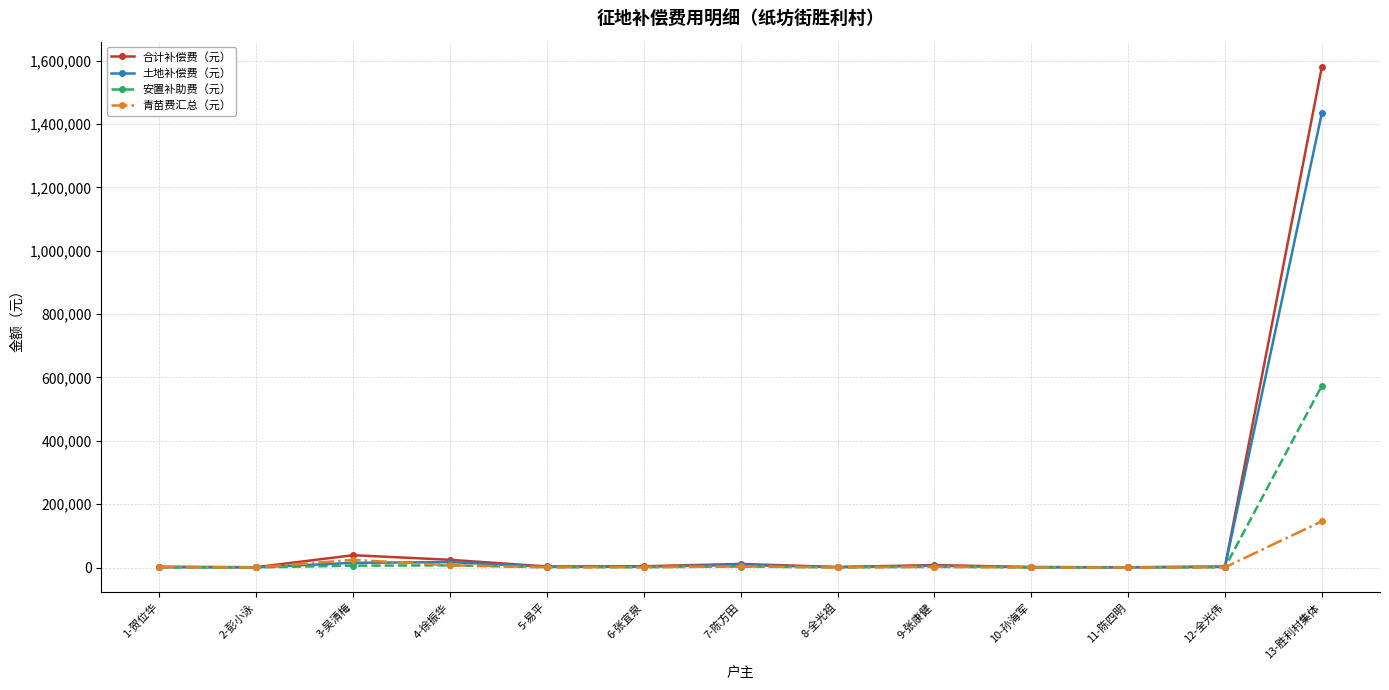

Which series has the widest spread of values?

合计补偿费（元）